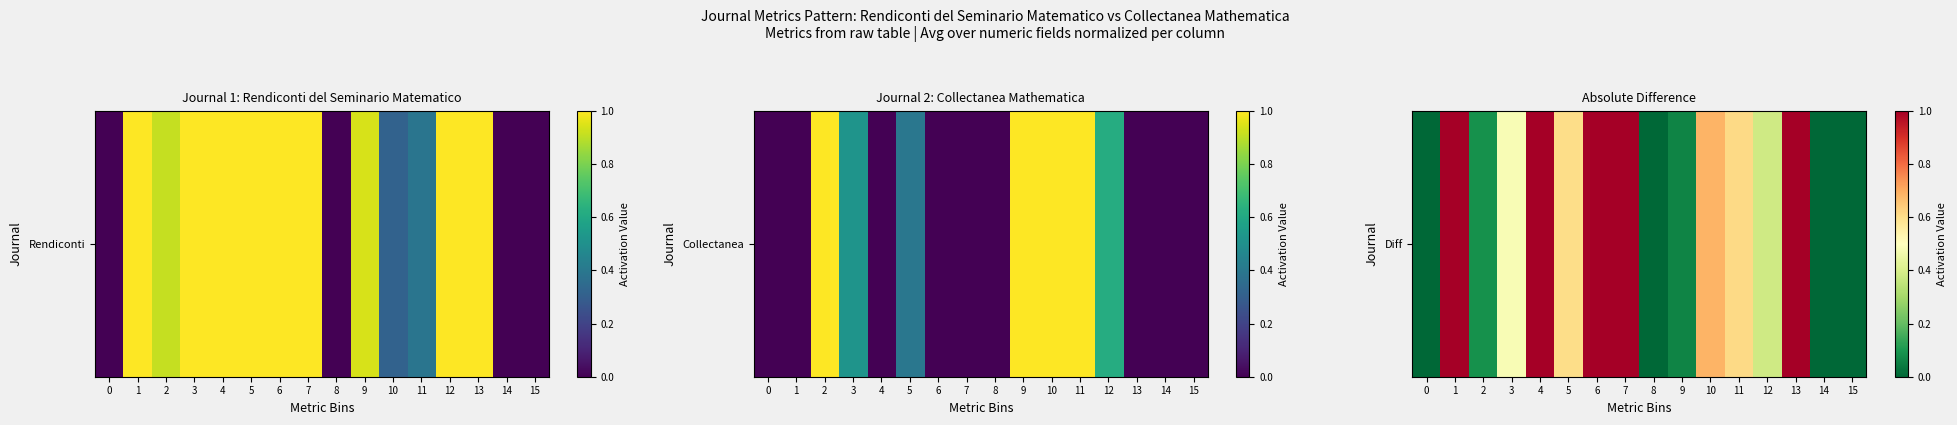

Reading left to right, extract all data points from this chart.

0.0	1.0	0.1	0.5	1.0	0.6	1.0	1.0	0.0	0.1	0.7	0.6	0.4	1.0	0.0	0.0